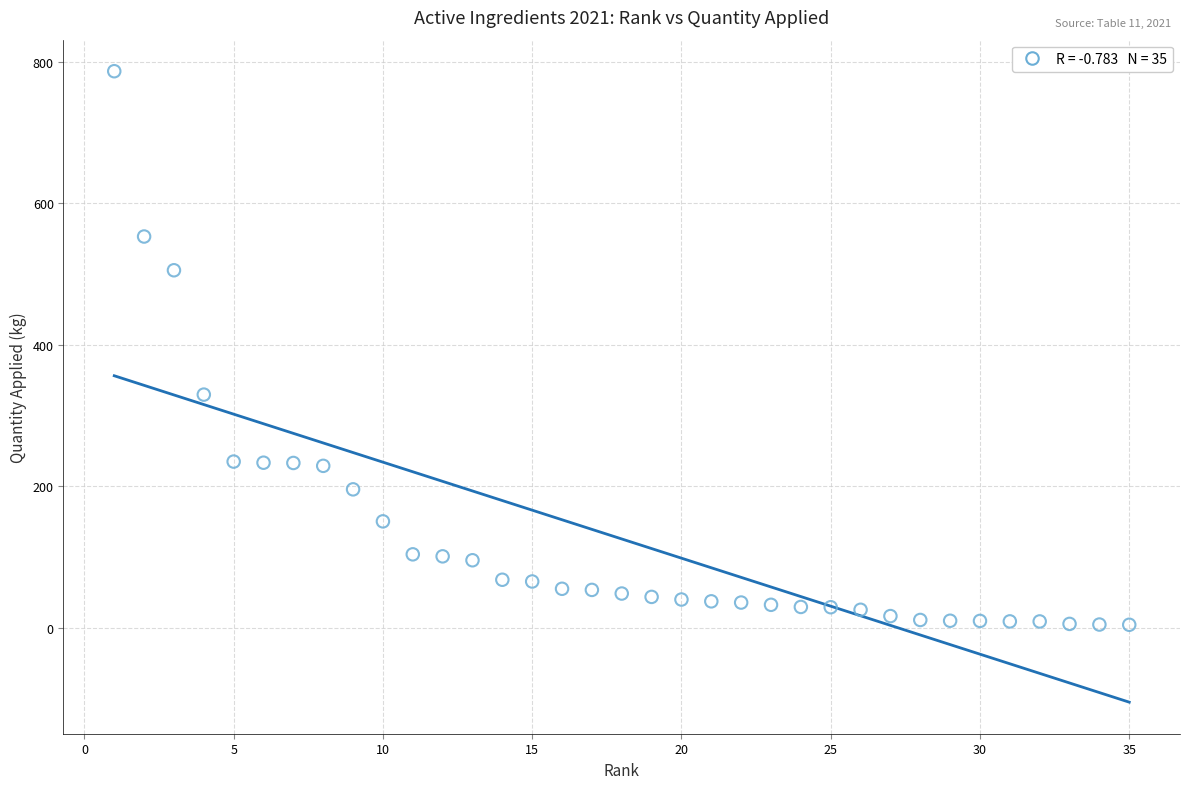

What is the range of X values (max minus min)?

34.0